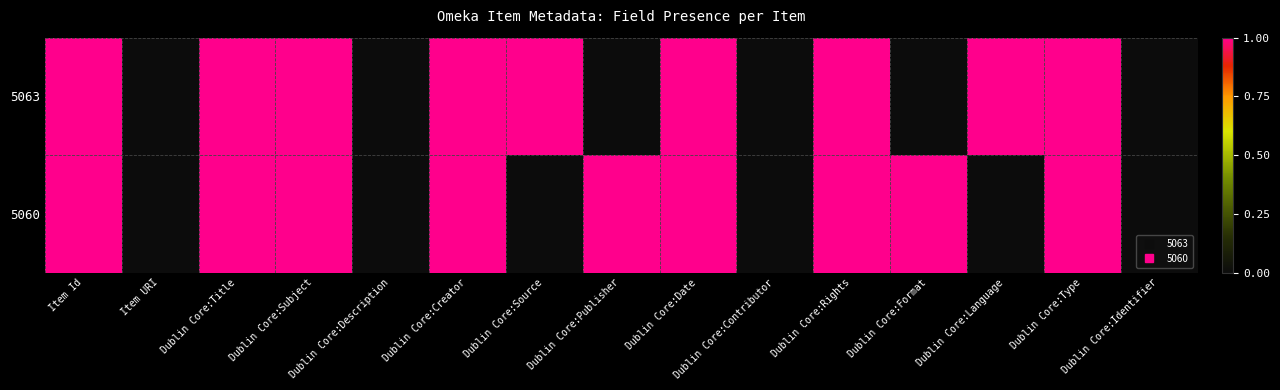

What is the total value across all series at Dublin Core:Rights?

2